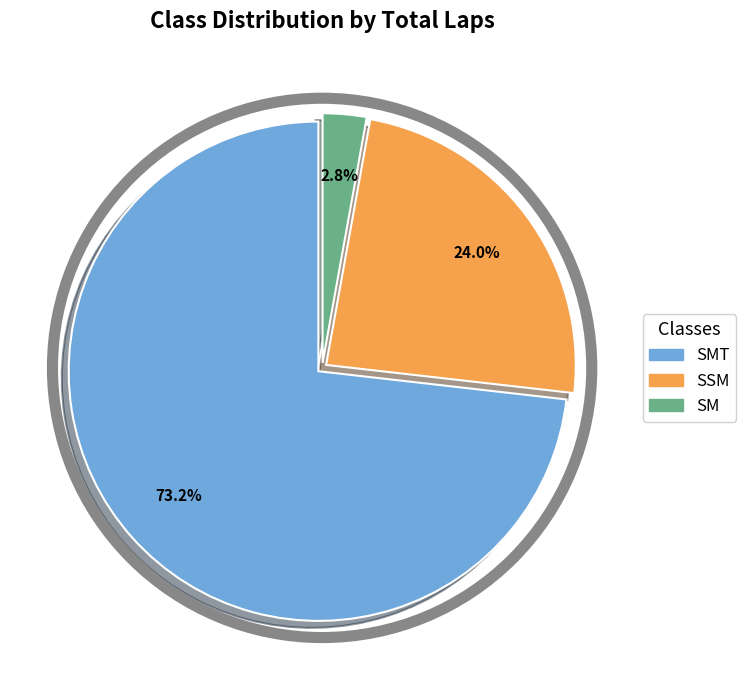

Is there any slice that represents more than half of the pie?

Yes